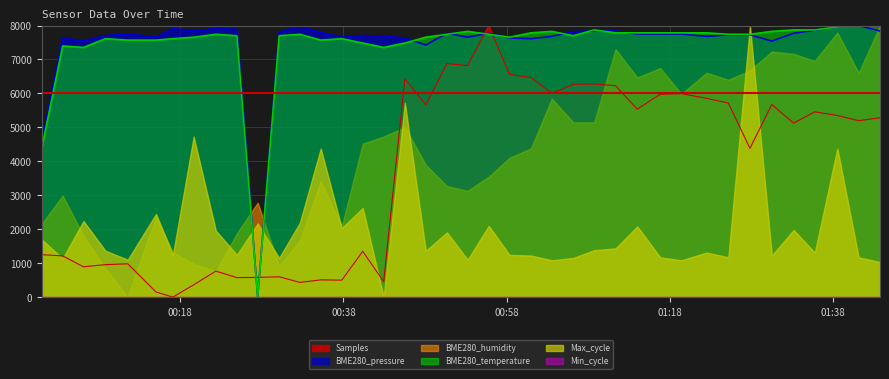

Which category has the lowest value in the BME280_temperature series?

2021/12/14 00:27:29